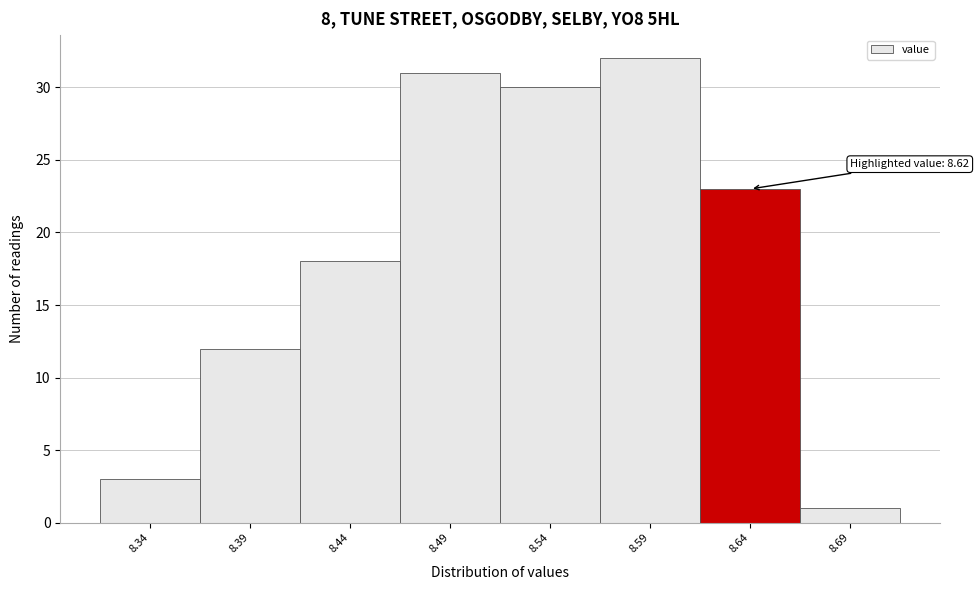

Over which range of the x-axis is the bar tallest?

8.565 to 8.615